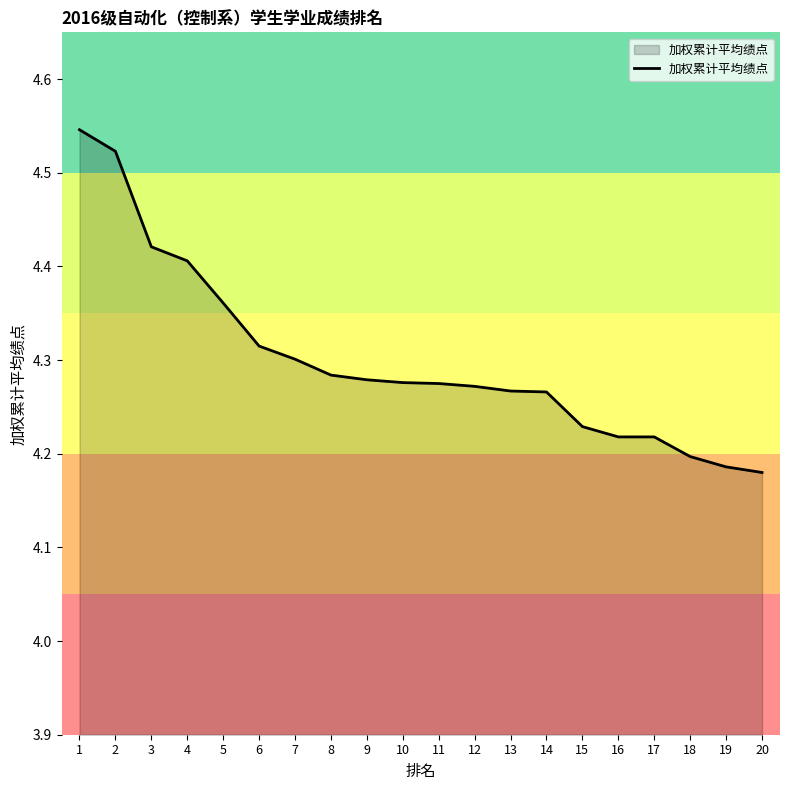

Which has a higher value, 19 or 12?

12